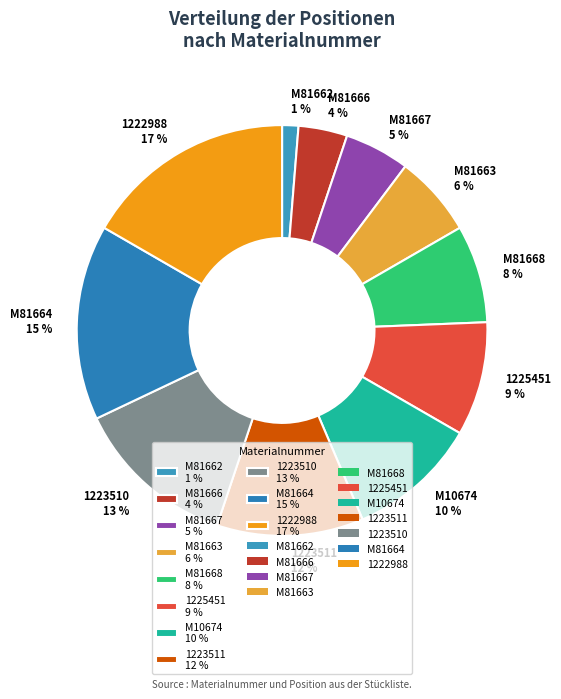

True or false: M81662 accounts for 1% of the total.

True